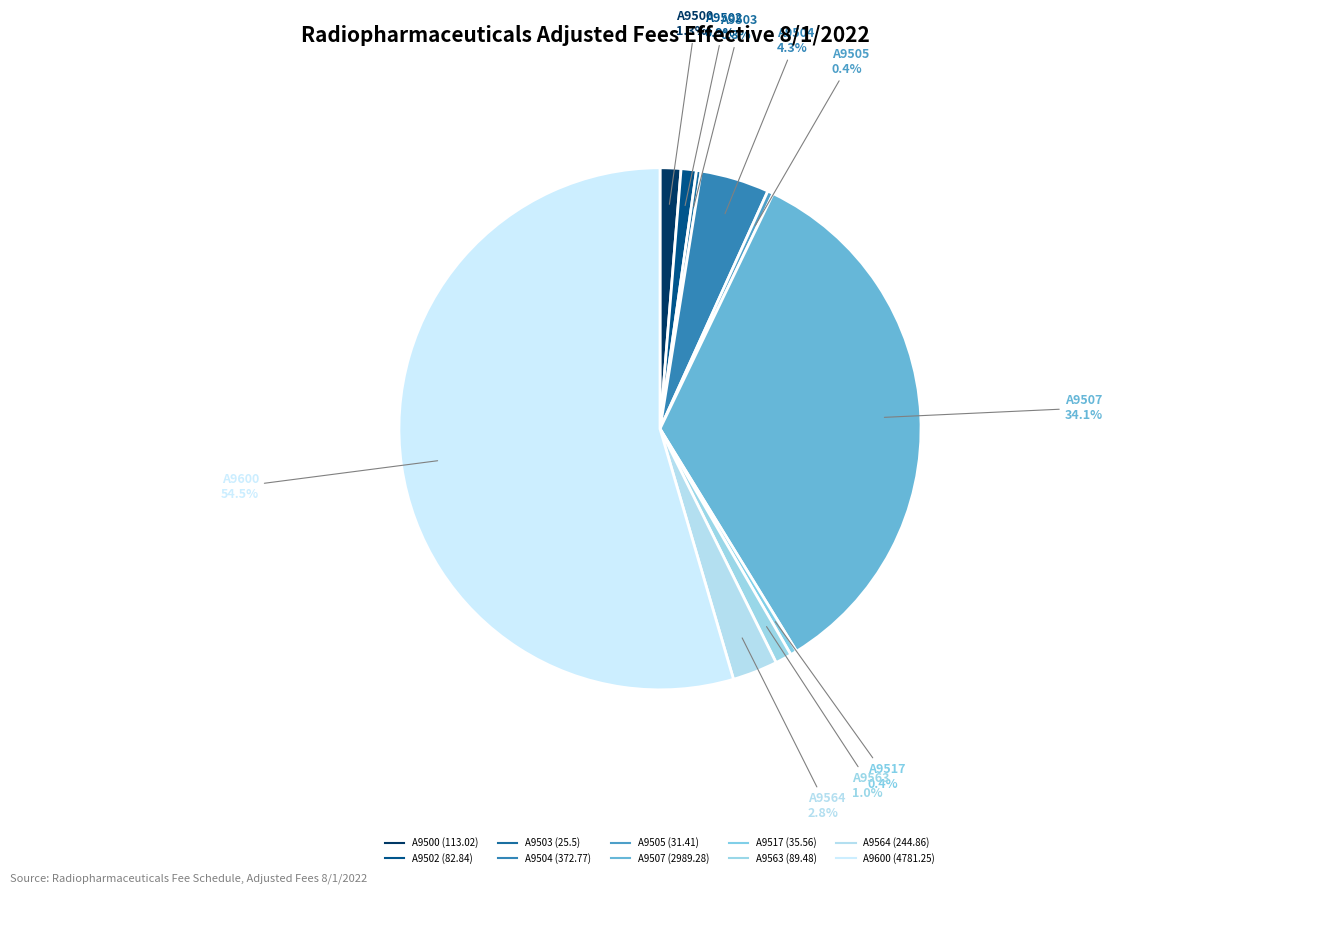

Does A9502 represent more than half of the total?

No